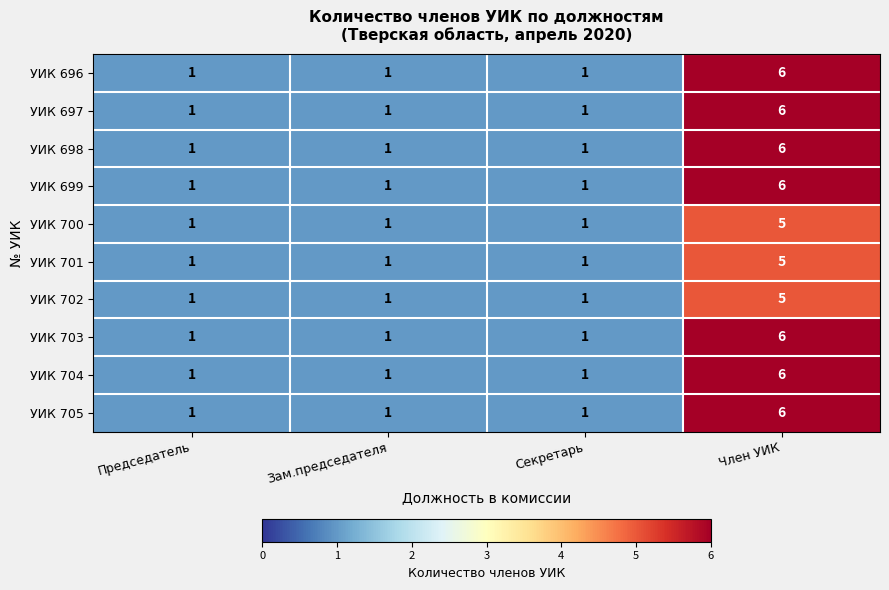

Which category has the highest value across all series?

Член УИК